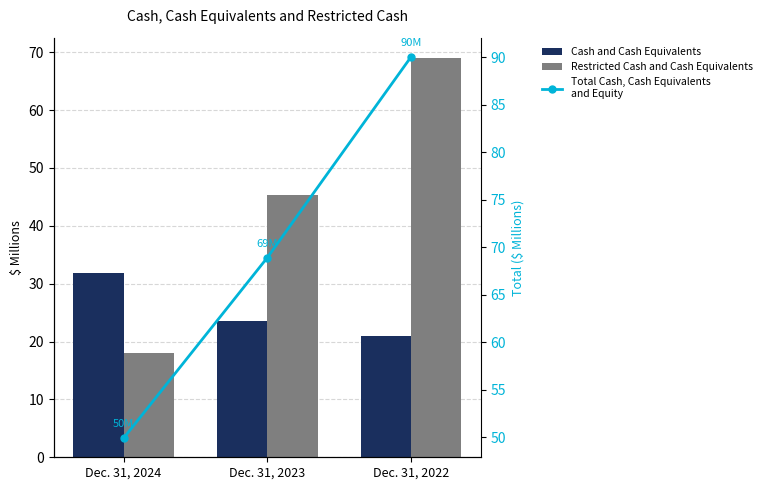

Between Dec. 31, 2024 and Dec. 31, 2023, which series saw the biggest shift?

Restricted Cash and Cash Equivalents